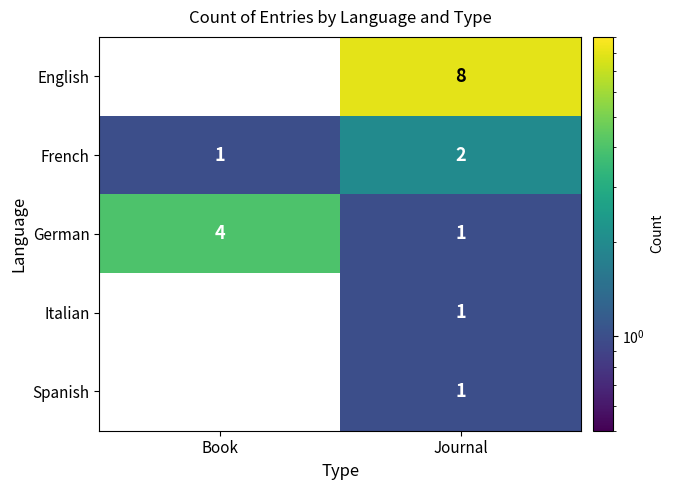

Reading left to right, what are all the values shown in this chart?

English: 0	8
French: 1	2
German: 4	1
Italian: 0	1
Spanish: 0	1